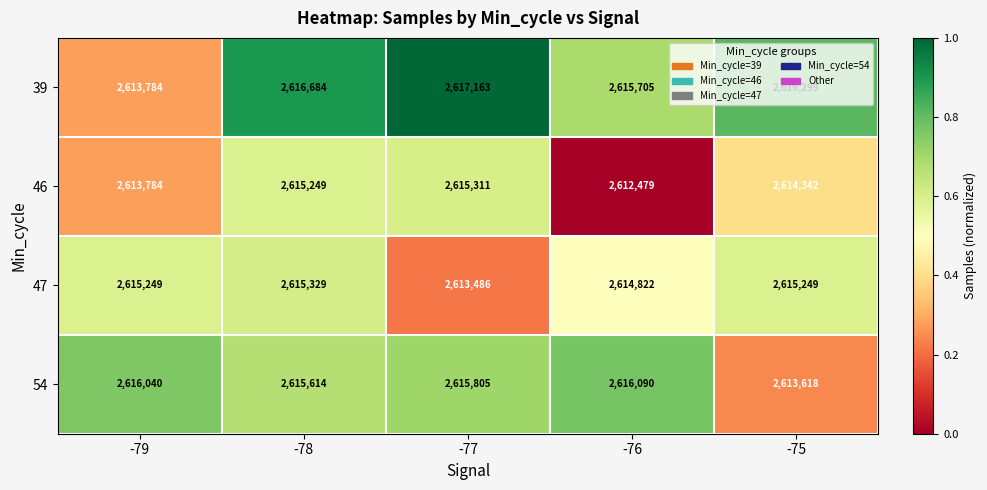

What is the spread (max minus min) of values at -78?

1435